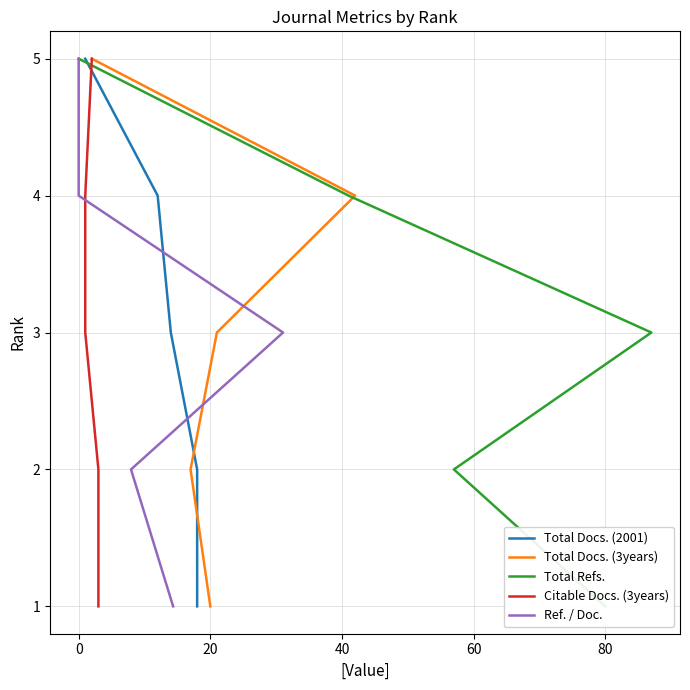

The value of Total Docs. (2001) at 20 is 5. True or false?

False